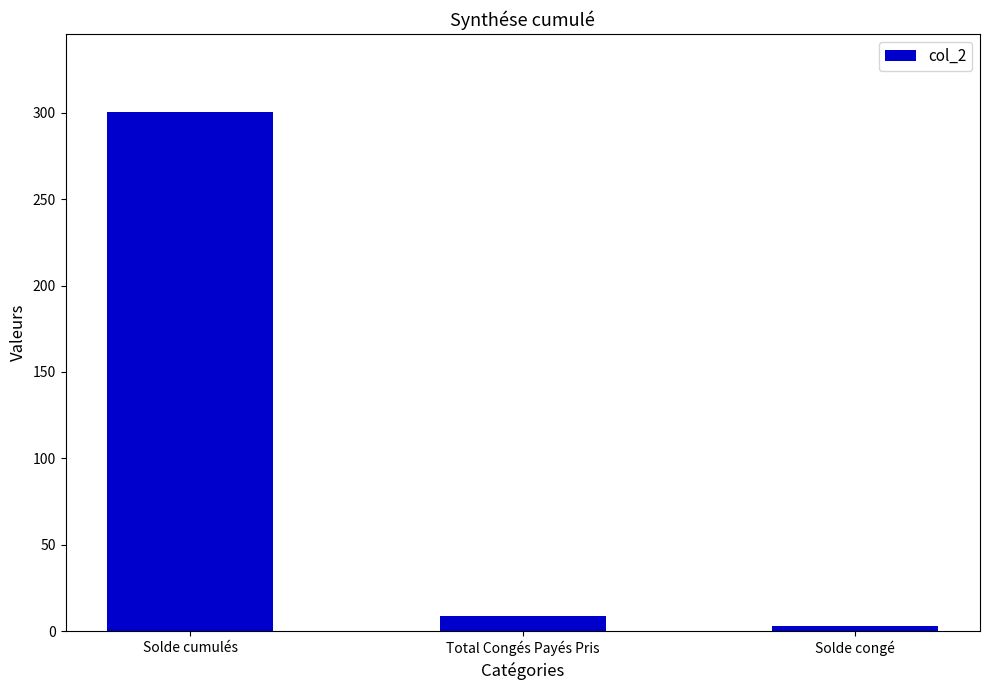

What is the sum of all values?

312.1